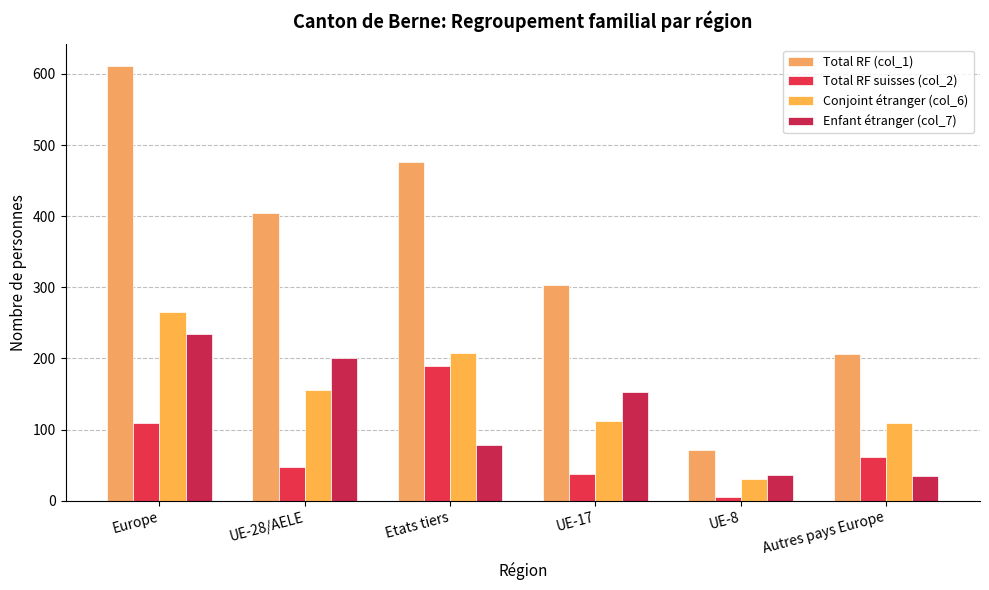

What value does the Total RF (col_1) series have at Etats tiers?

476